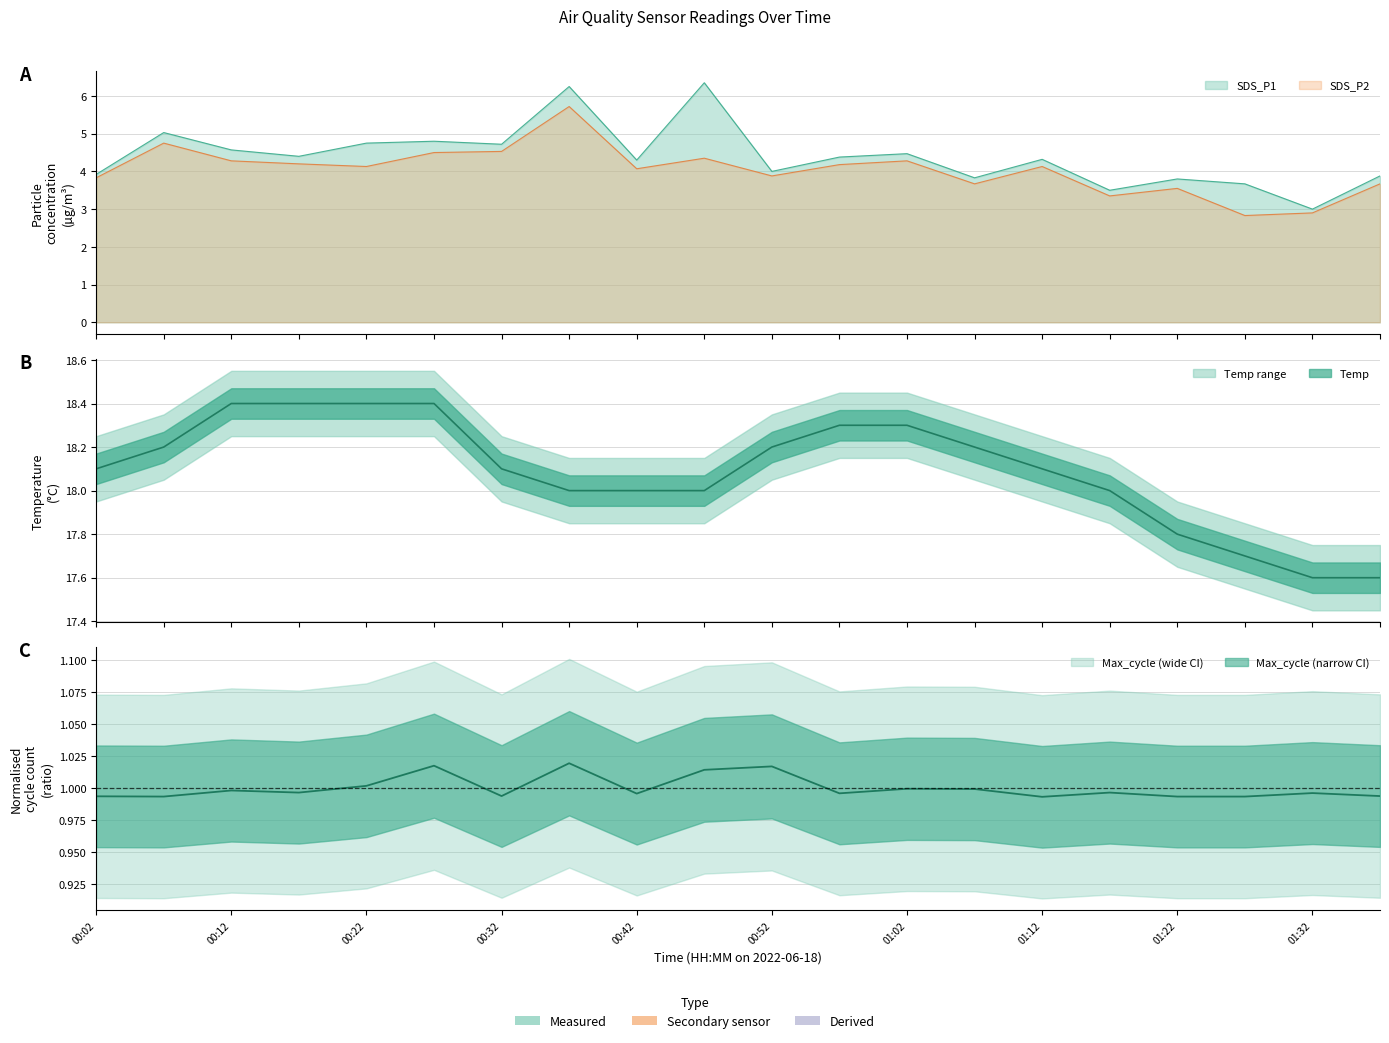

Rank the series by their maximum value, from highest to lowest.

Temp, SDS_P1, SDS_P2